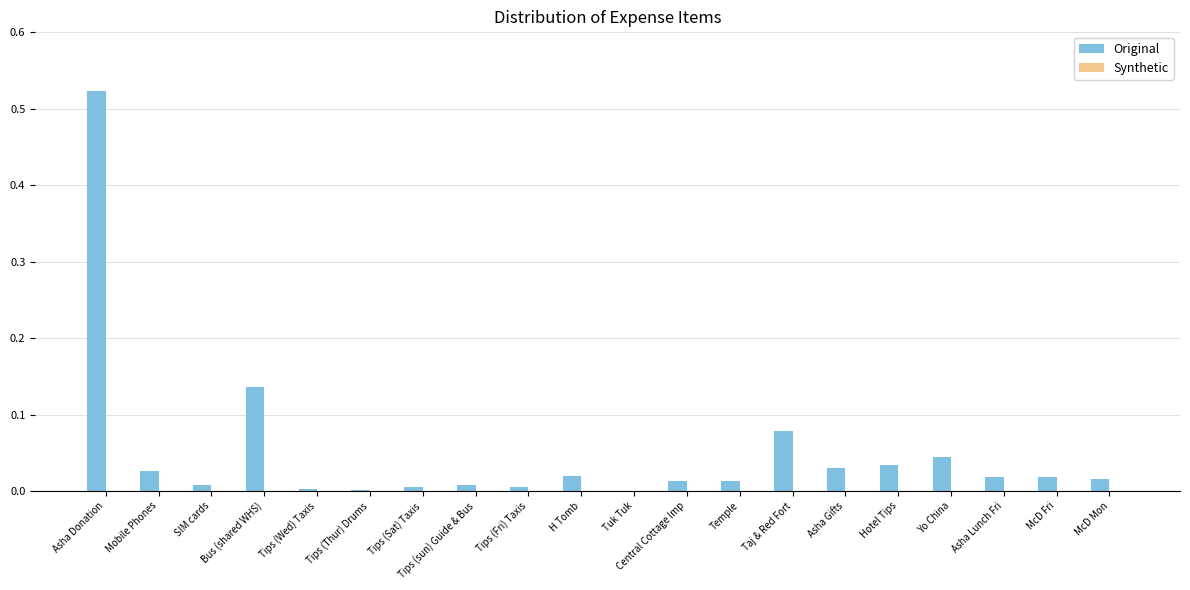

True or false: the data shows 0.0 at Tips (Fri) Taxis.

True